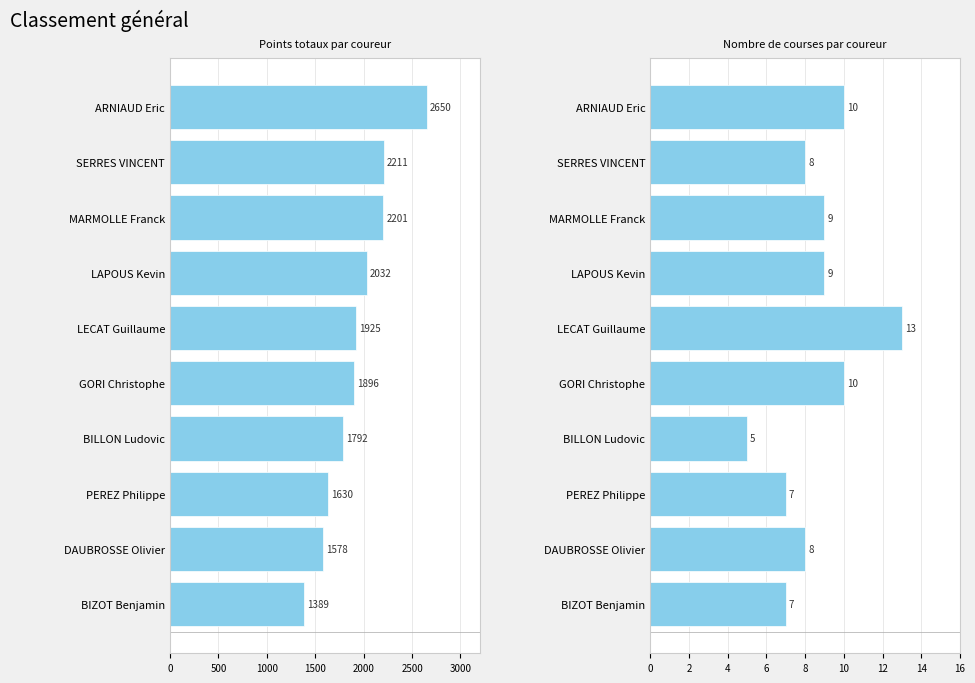

Reading right to left, what are all the values shown in this chart?

Points totaux par coureur: 1389	1578	1630	1792	1896	1925	2032	2201	2211	2650
Nombre de courses par coureur: 7	8	7	5	10	13	9	9	8	10